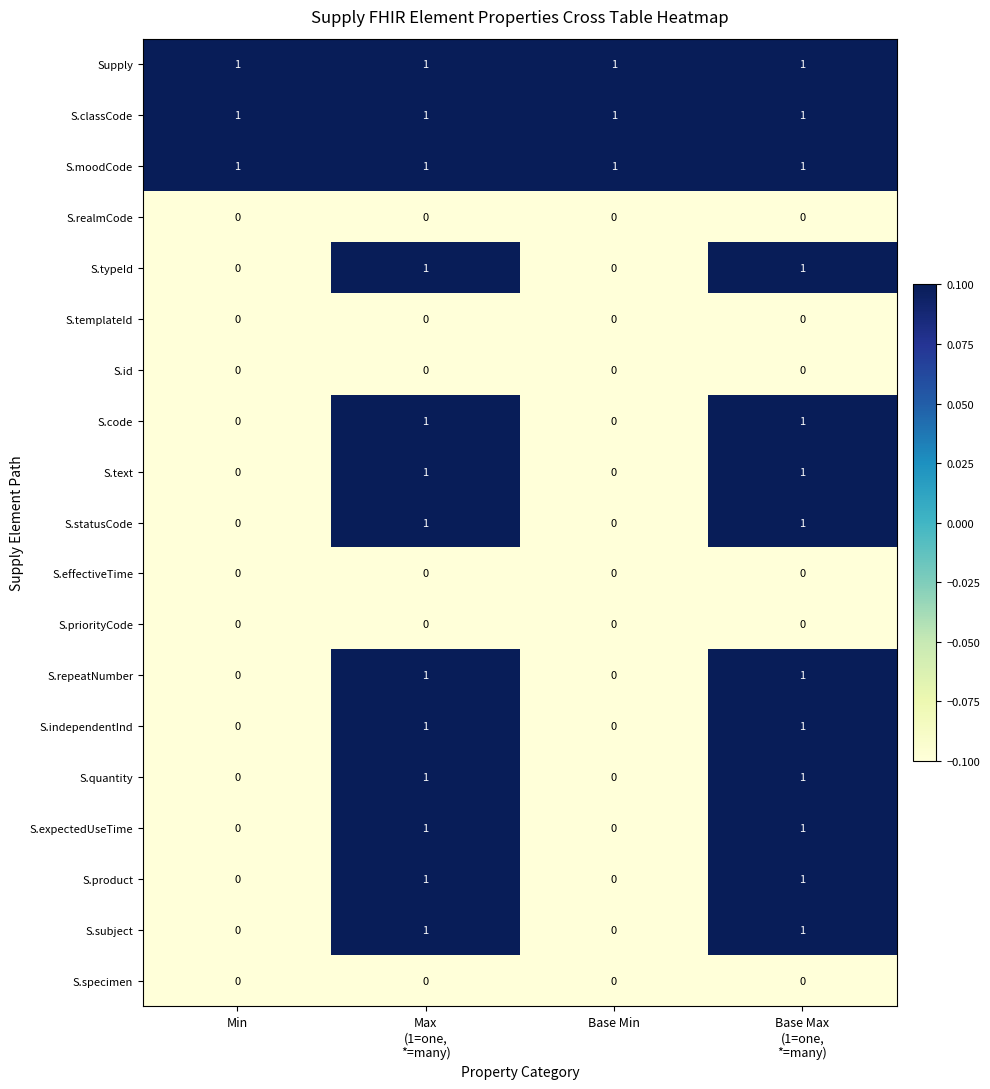

Count the S.code values in the range 0 to 1.

4